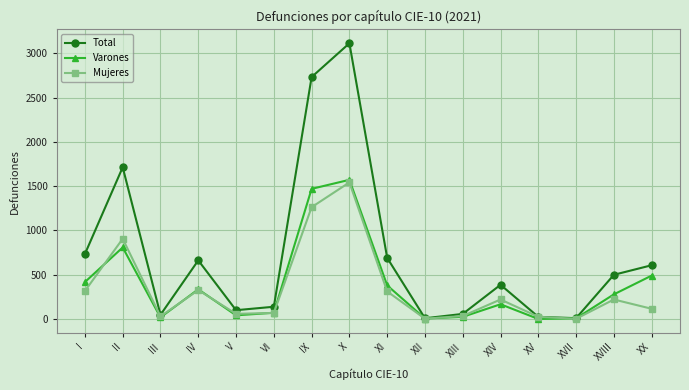

What is the highest value of the Total series?

3115